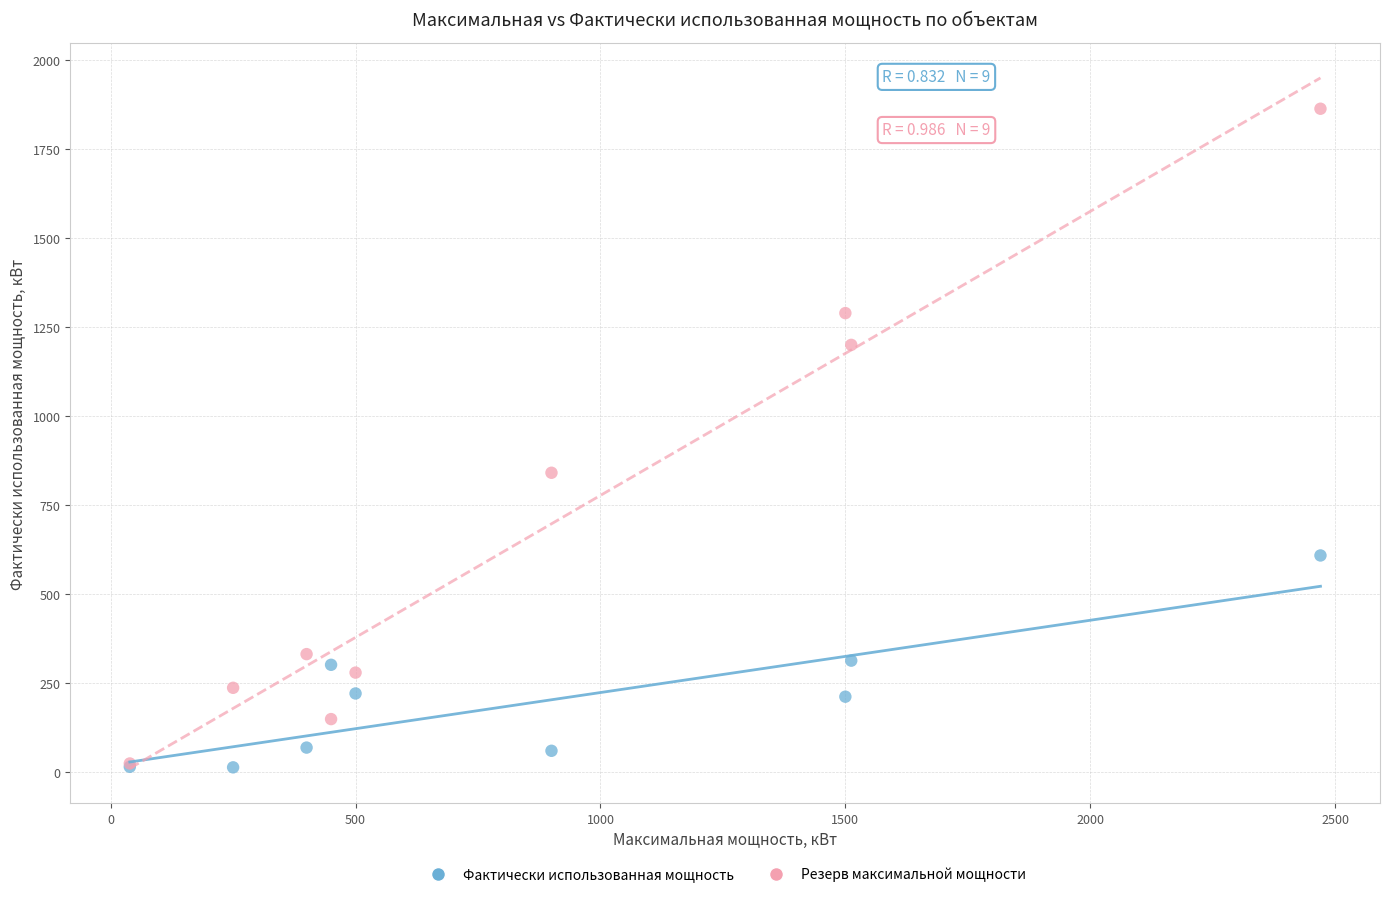

Which series has the widest spread of Y values?

Резерв максимальной мощности